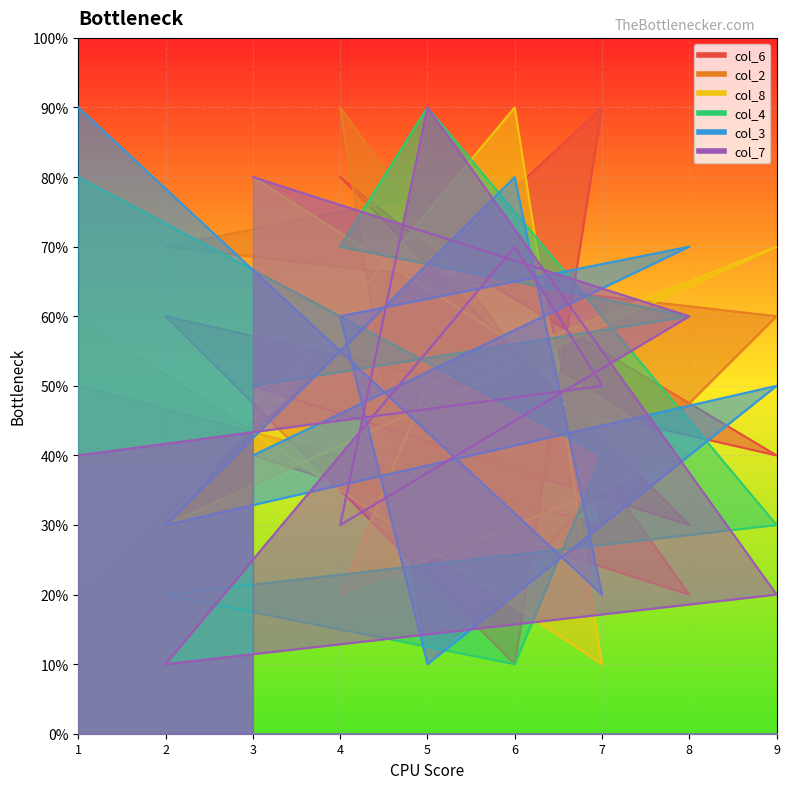

What value does the col_6 series have at 3?

5